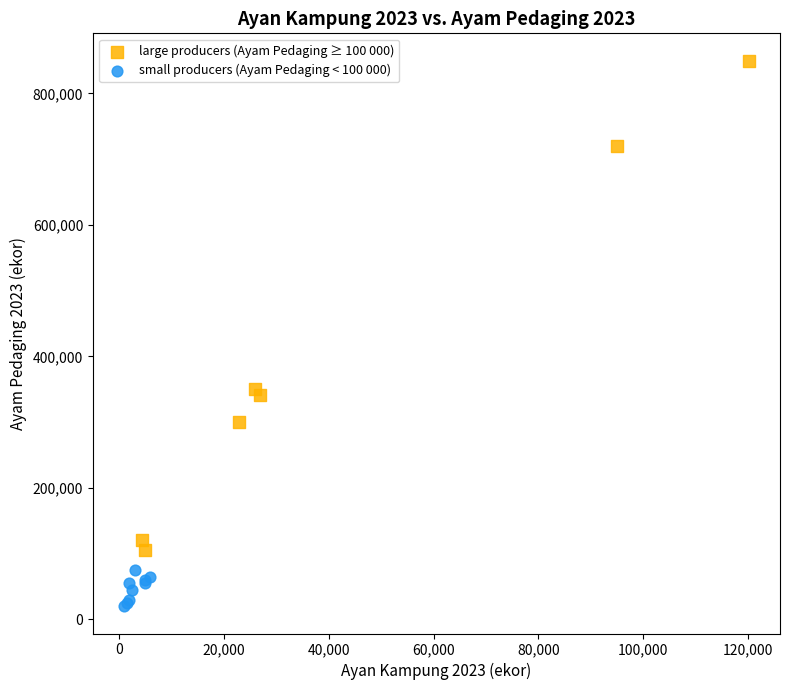

What are all the series names shown in the legend?

large producers (Ayam Pedaging ≥ 100 000), small producers (Ayam Pedaging < 100 000)